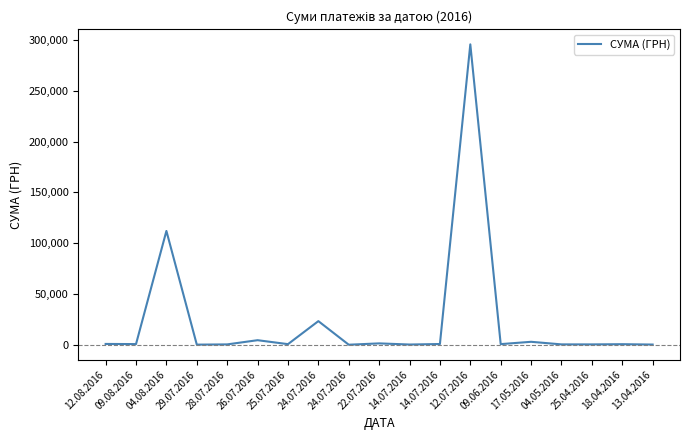

Reading left to right, extract all data points from this chart.

12.08.2016=775.0	09.08.2016=633.1	04.08.2016=111990.4	29.07.2016=97.8	28.07.2016=331.6	26.07.2016=4460.0	25.07.2016=574.6	24.07.2016=23228.0	24.07.2016=11.2	22.07.2016=1321.3	14.07.2016=200.8	14.07.2016=708.4	12.07.2016=295638.6	09.06.2016=600.0	17.05.2016=2886.0	04.05.2016=339.4	25.04.2016=323.2	18.04.2016=527.8	13.04.2016=173.9